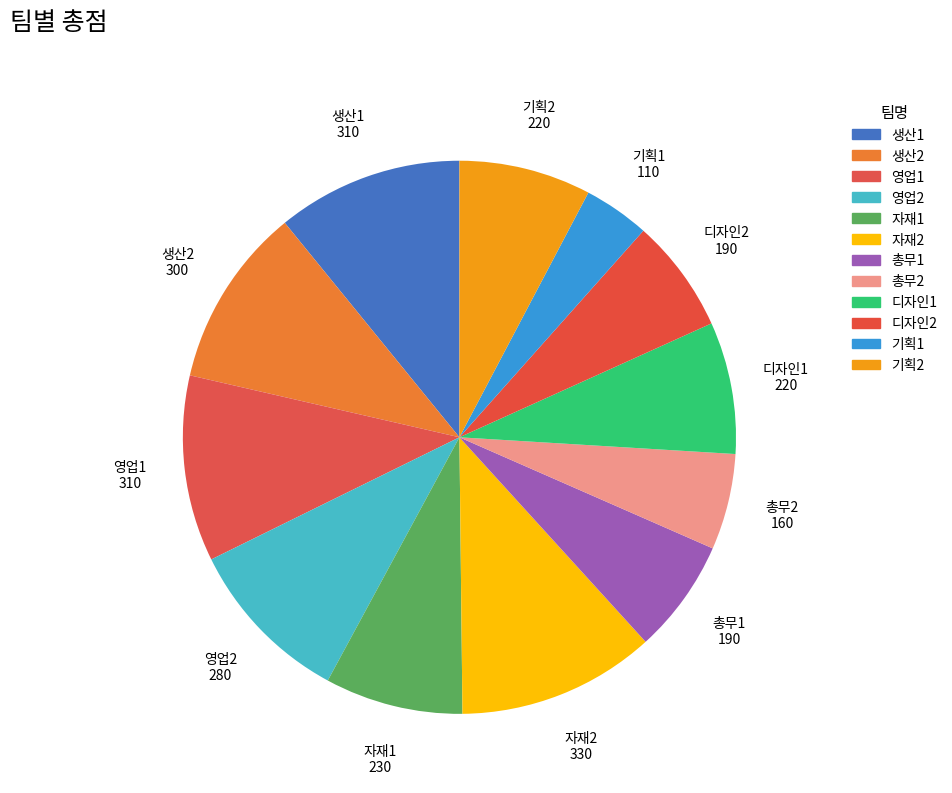

What is the total percentage of 기획2 and 생산1?

18.6%